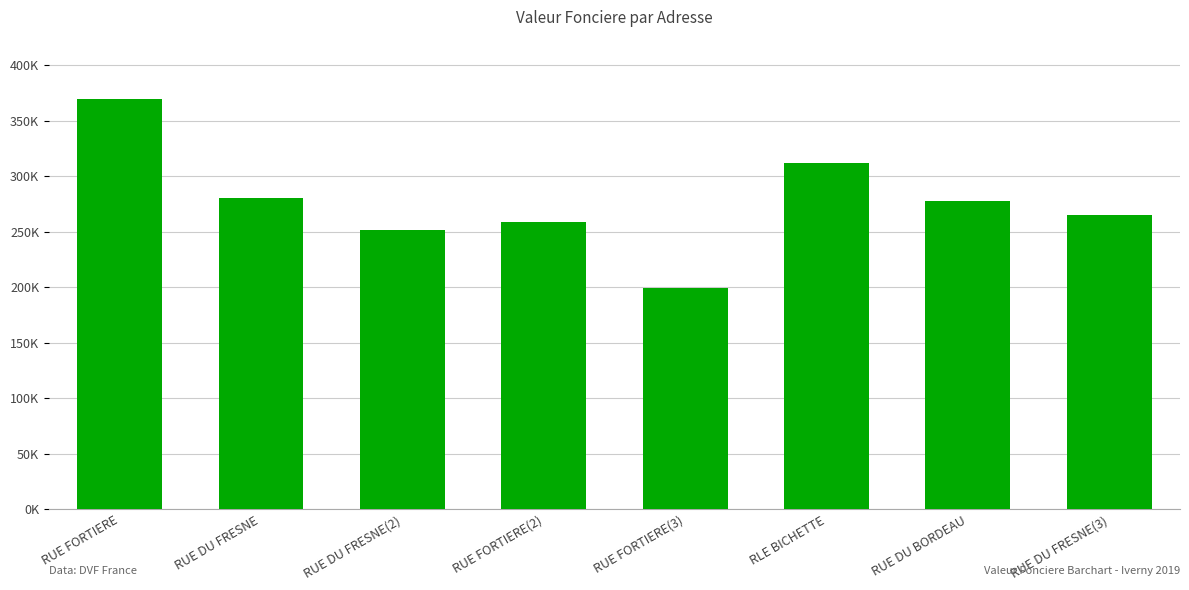

What is the average value?

276812